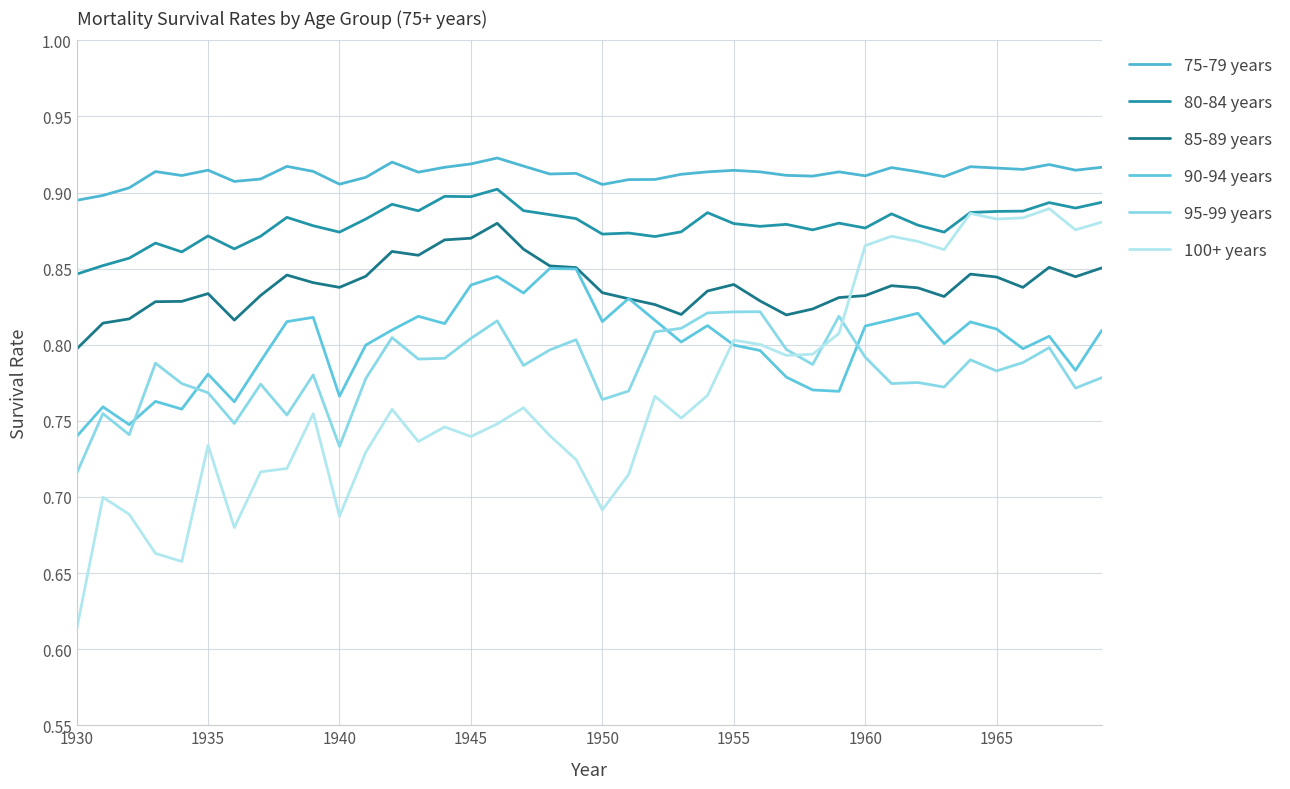

Is this an area chart (filled region under the line)?

No